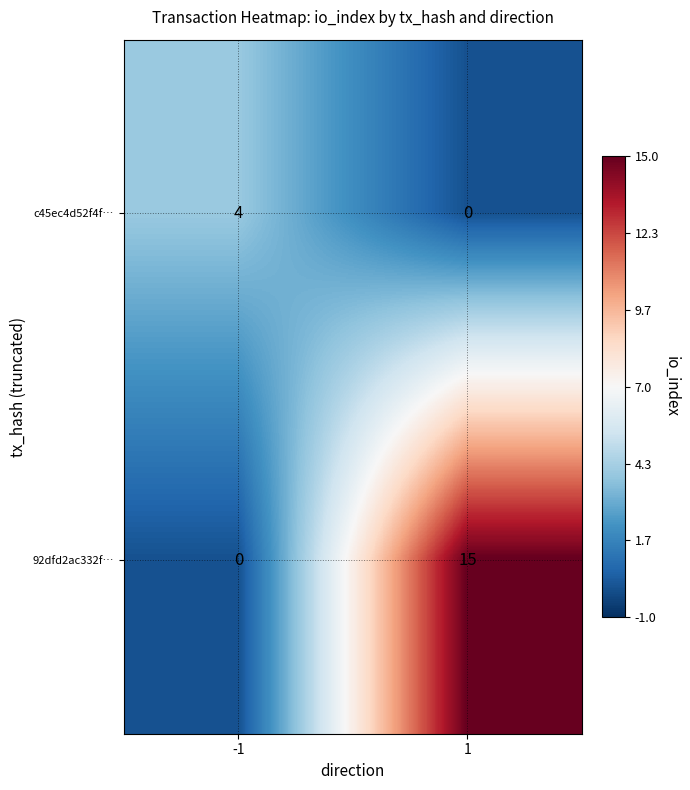

Rank the series by their maximum value, from highest to lowest.

92dfd2ac332f…, c45ec4d52f4f…